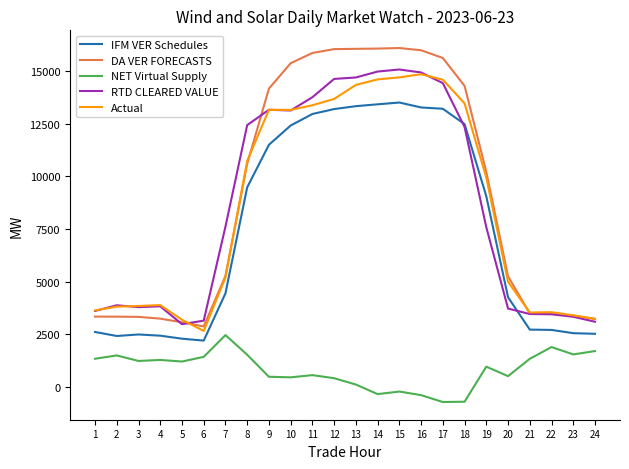

True or false: IFM VER Schedules and Actual cross at least once.

False